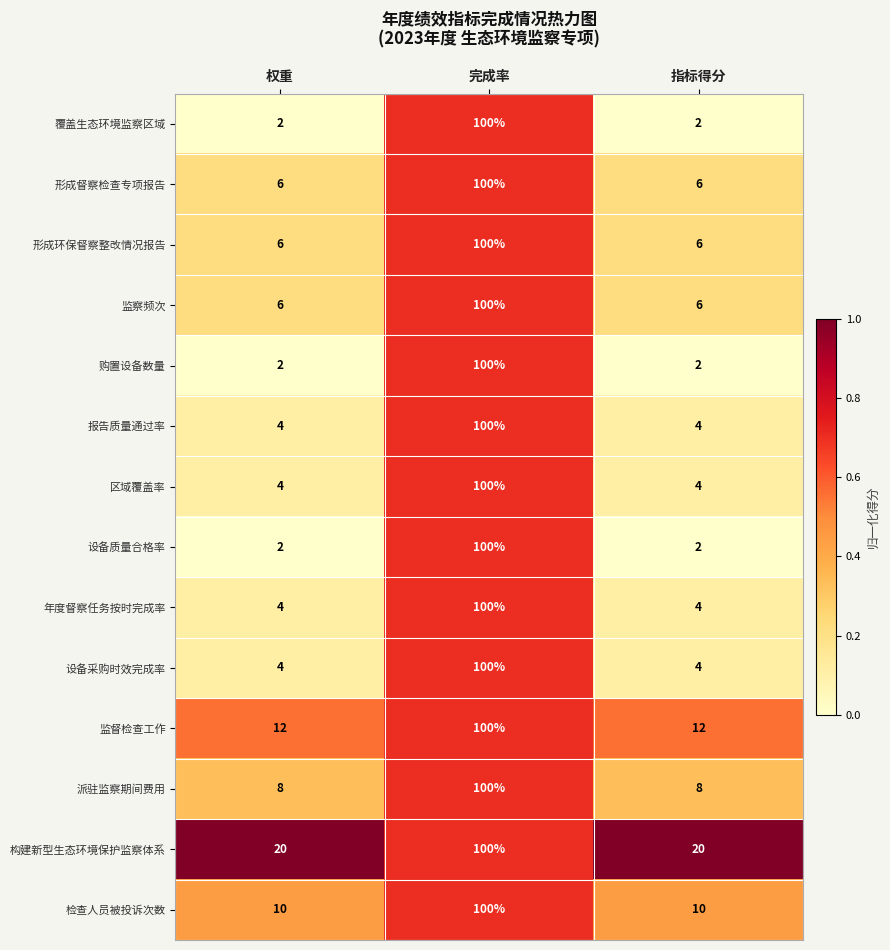

What is the maximum value for 报告质量通过率?

100